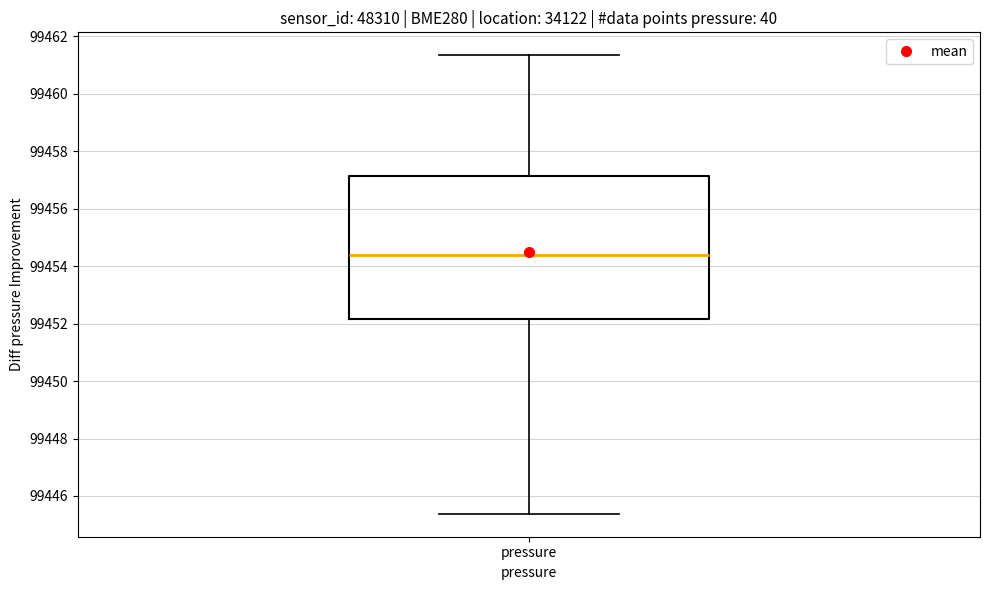

Where is the lower edge of the box for pressure on the y-axis? The values are not printed on the chart, so give them approximately, as read against the axis.

99452.2